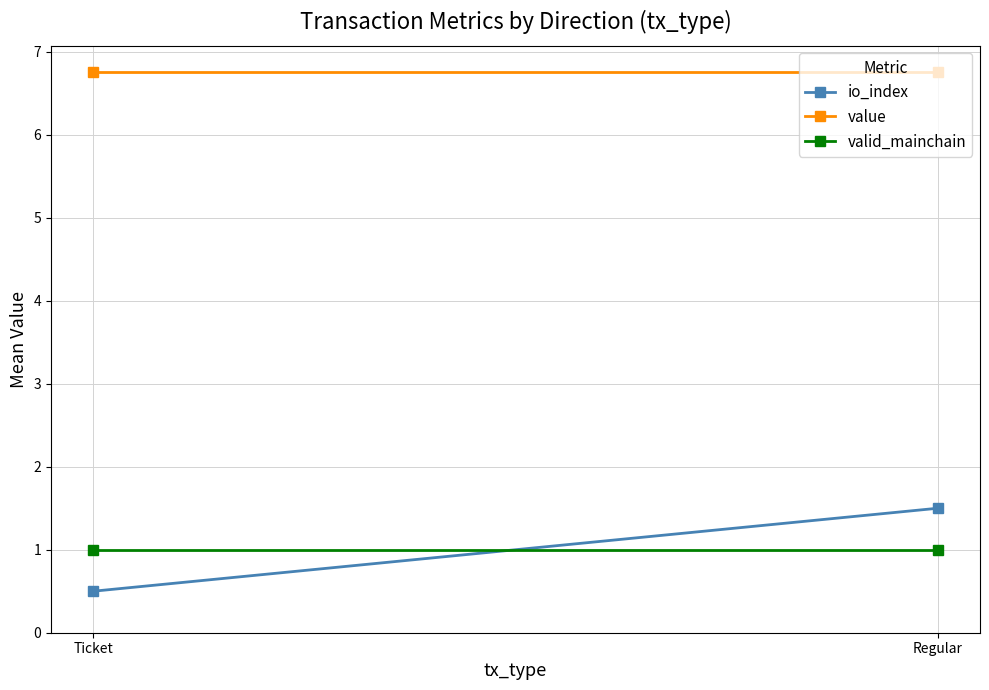

Reading left to right, transcribe all the data shown in this chart.

io_index: 0.5	1.5
value: 6.8	6.8
valid_mainchain: 1.0	1.0